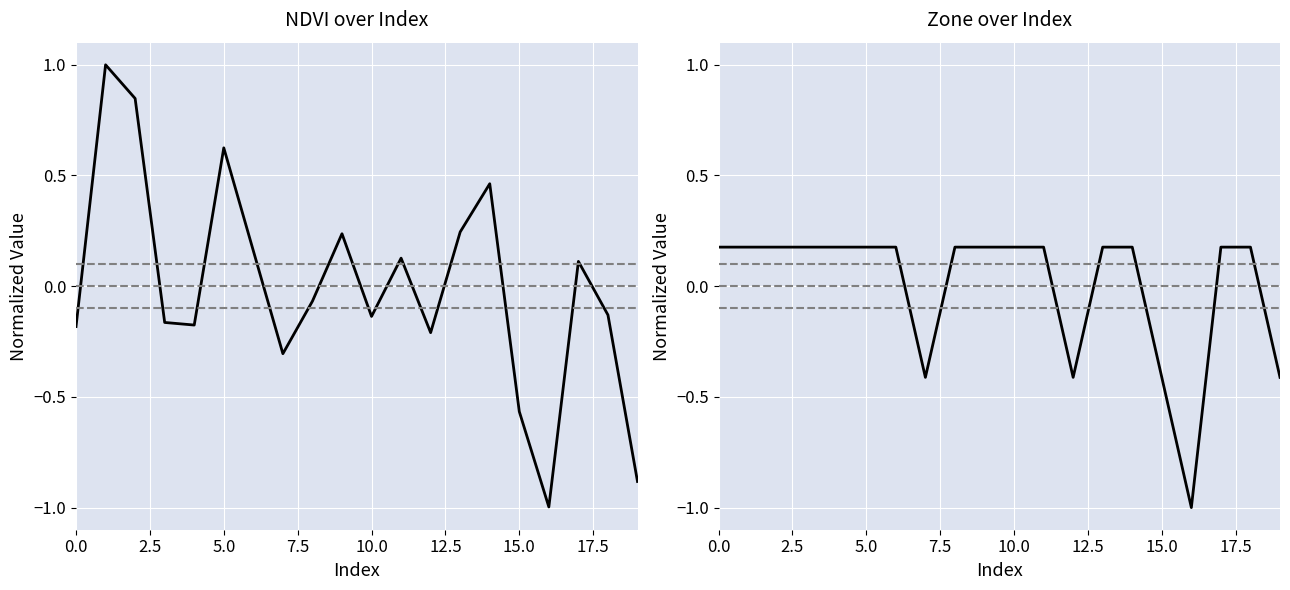

Which has a higher value, 7 or 1?

1